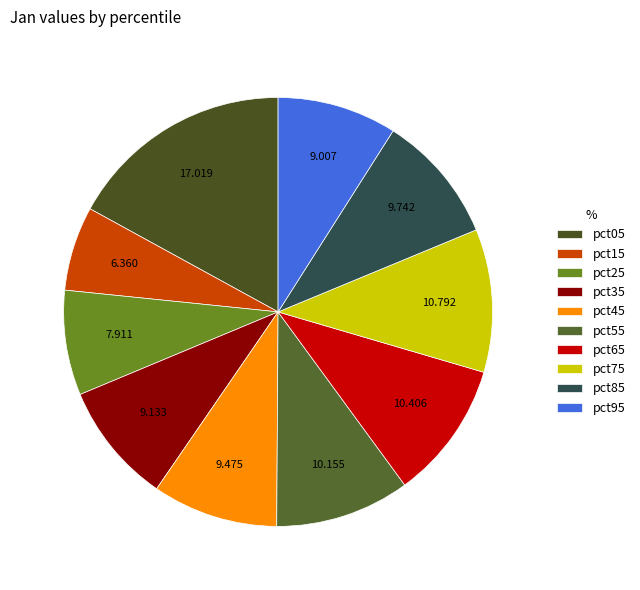

What percentage is NOT represented by pct85?

90.3%